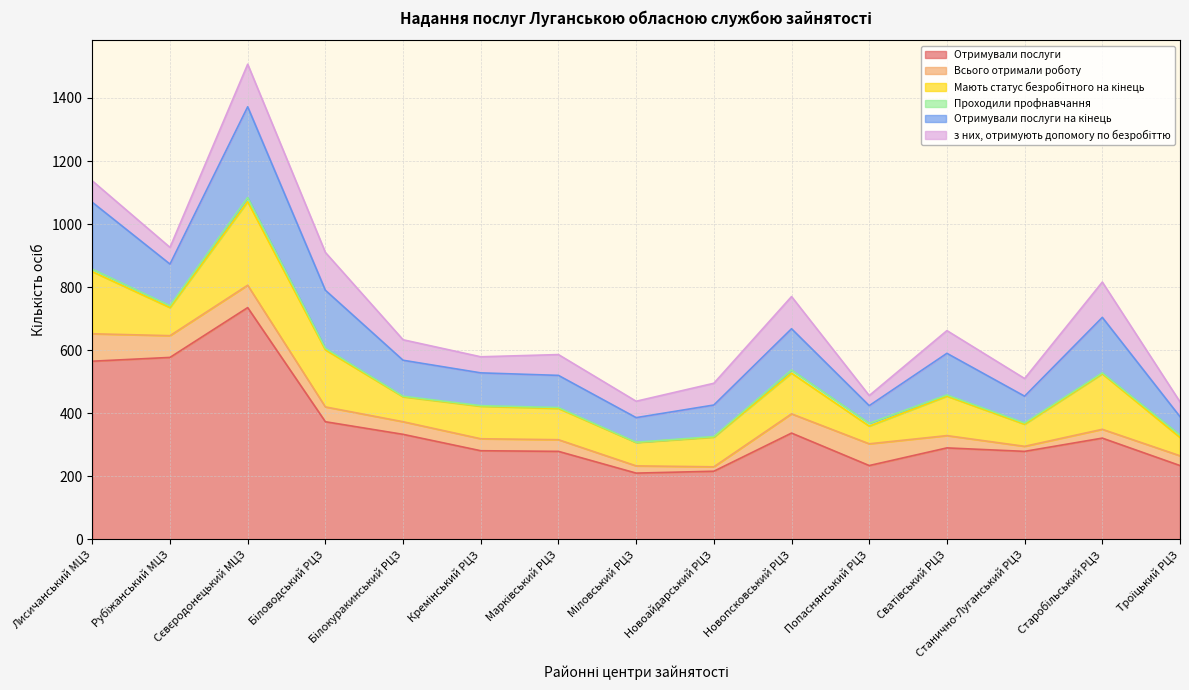

What position from the left is Станично-Луганський РЦЗ?

13